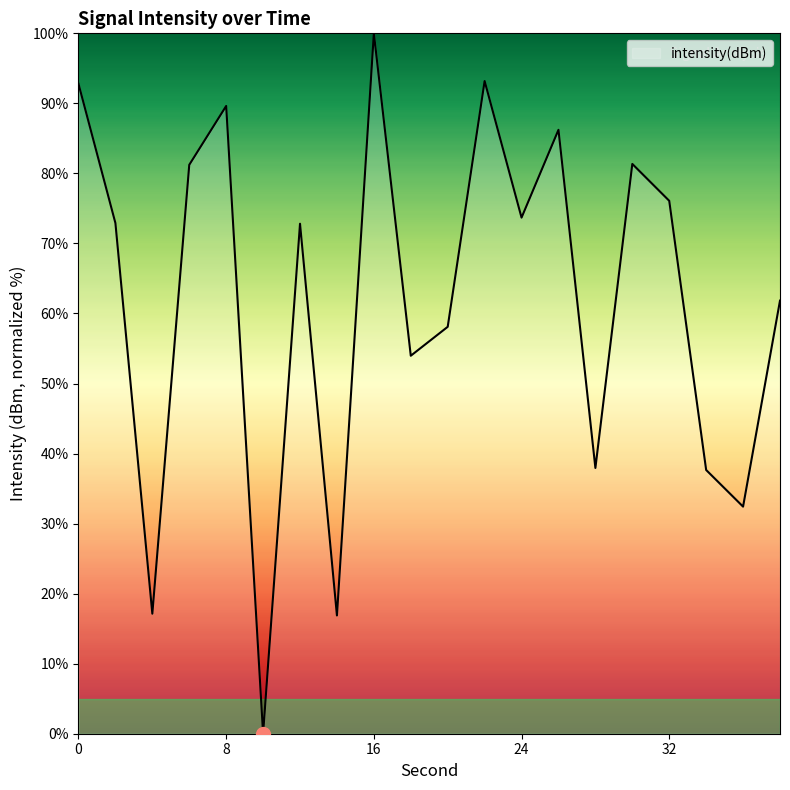

How many series are shown in this chart?

1